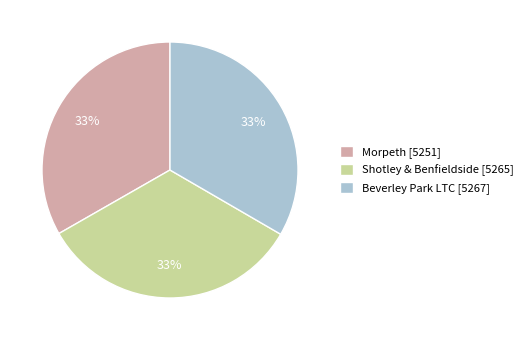

Does Shotley & Benfieldside account for over 50% of the chart?

No